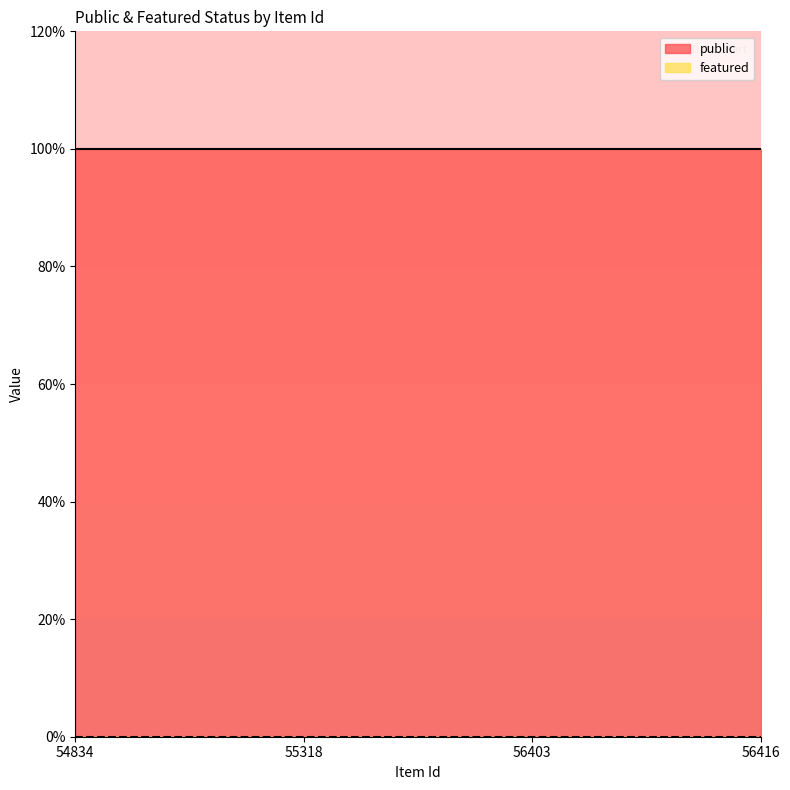

At 56416, list the series in order from largest to smallest.

public, featured